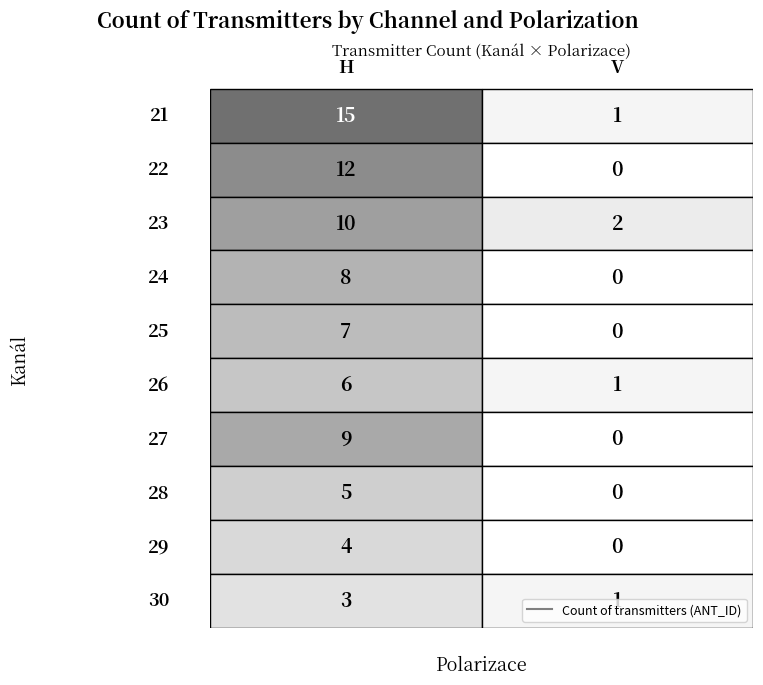

Reading right to left, transcribe all the data shown in this chart.

21: 1	15
22: 0	12
23: 2	10
24: 0	8
25: 0	7
26: 1	6
27: 0	9
28: 0	5
29: 0	4
30: 1	3